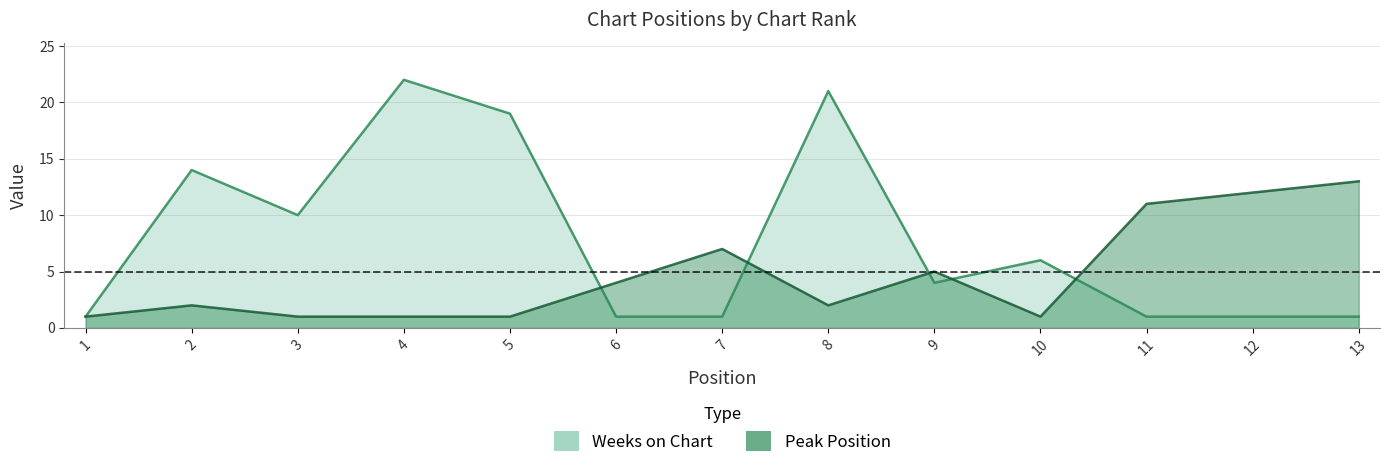

At which label is Weeks on Chart closest to 11?

3